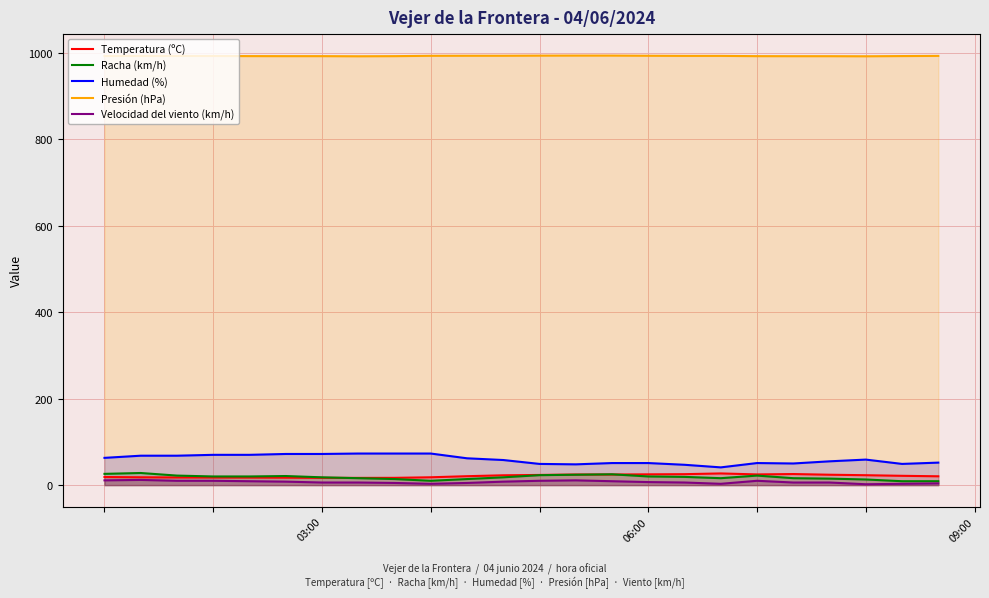

Which series has the largest total across all categories?

Presión (hPa)